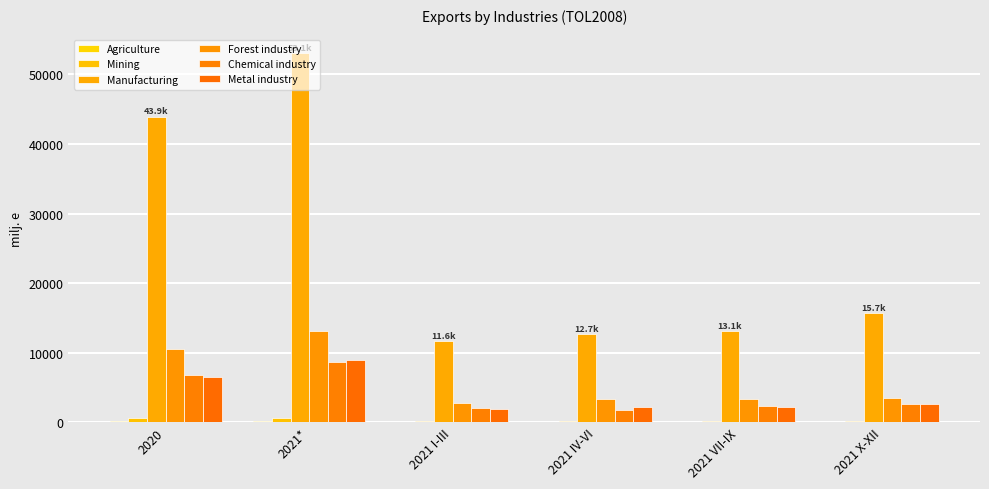

How many series are shown in this chart?

6